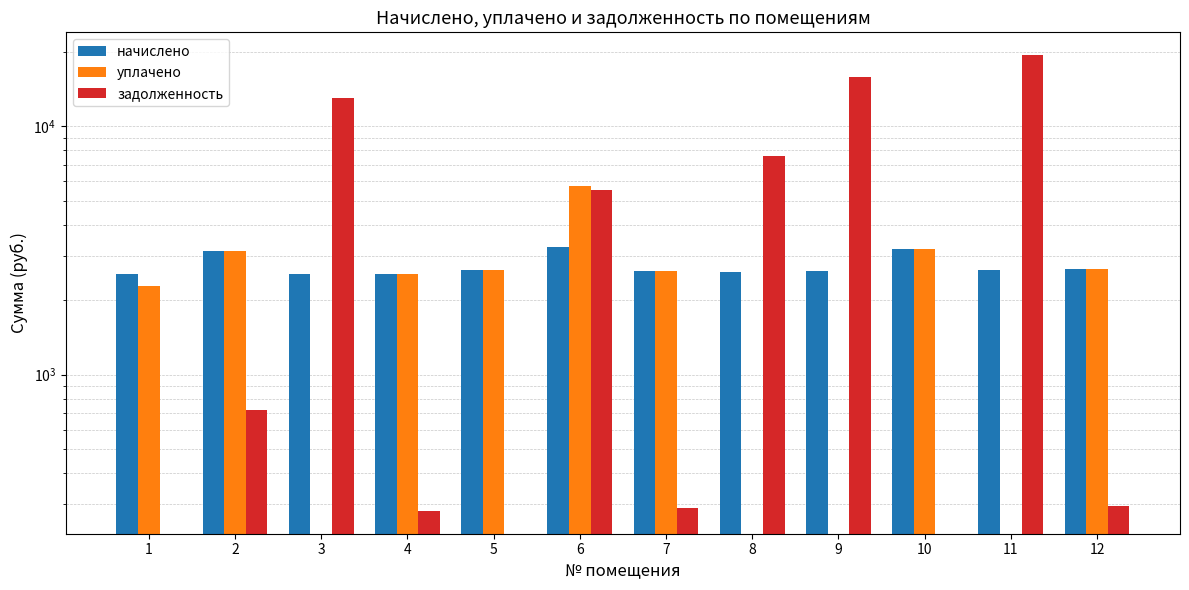

Which series has the widest spread of values?

задолженность